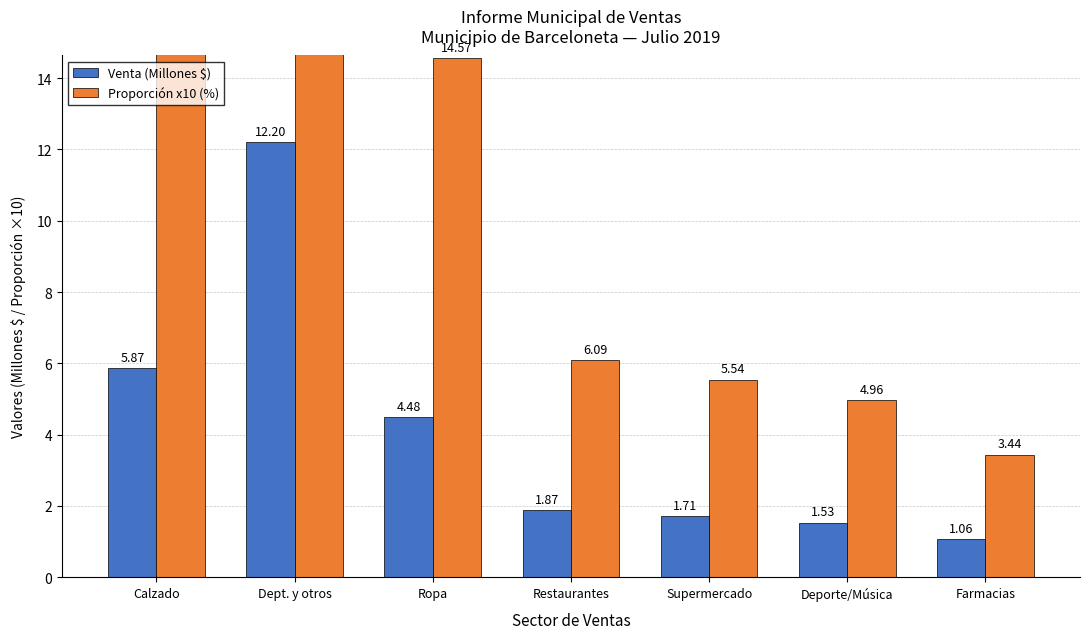

What is the value of the Venta (Millones $) bar at the 6th from the left?

1.5